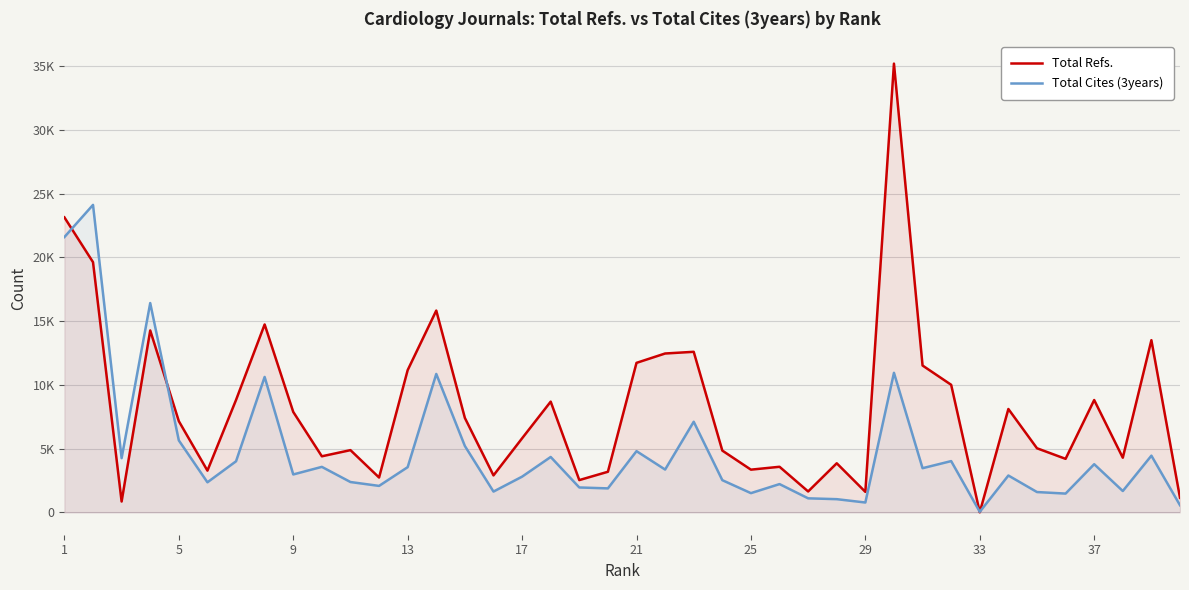

What are all the series names shown in the legend?

Total Refs., Total Cites (3years)